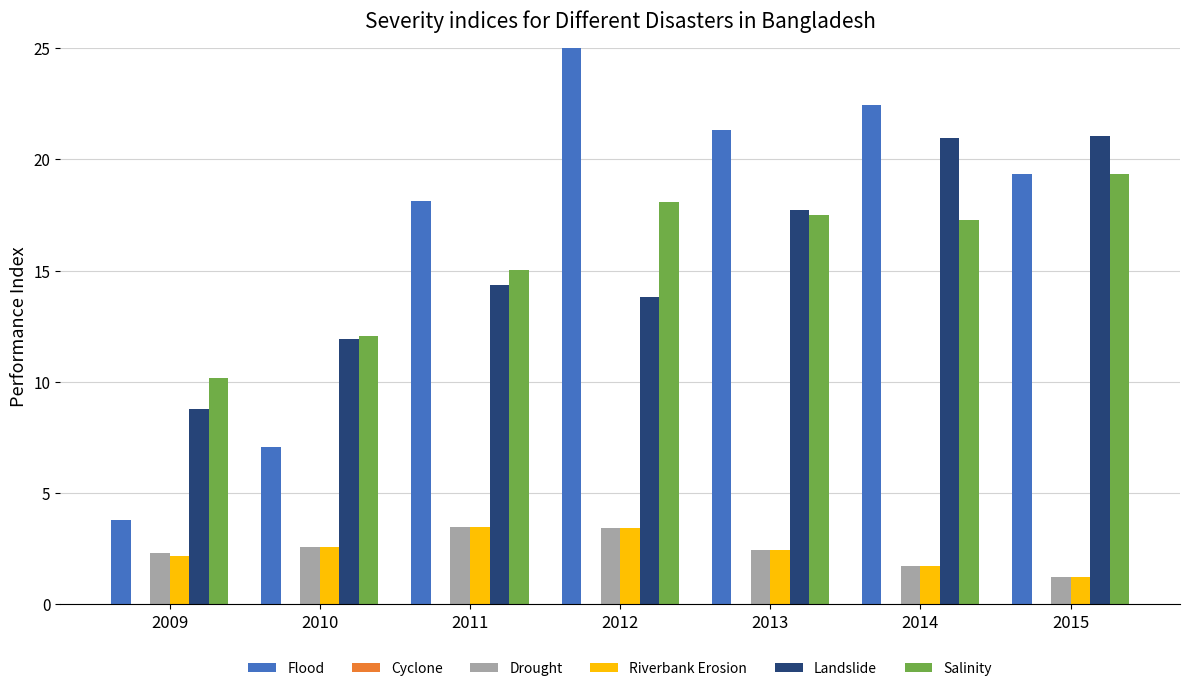

True or false: Drought has a value of 3.4 at 2012.

True